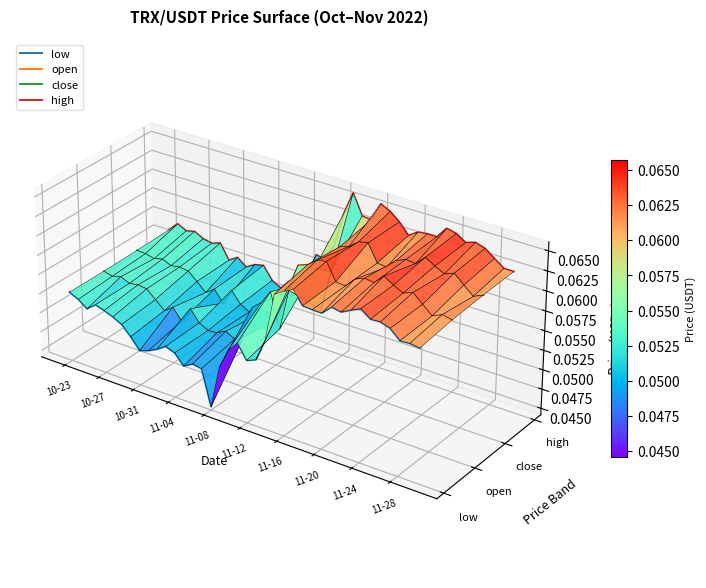

How many lines are shown in the chart?

4